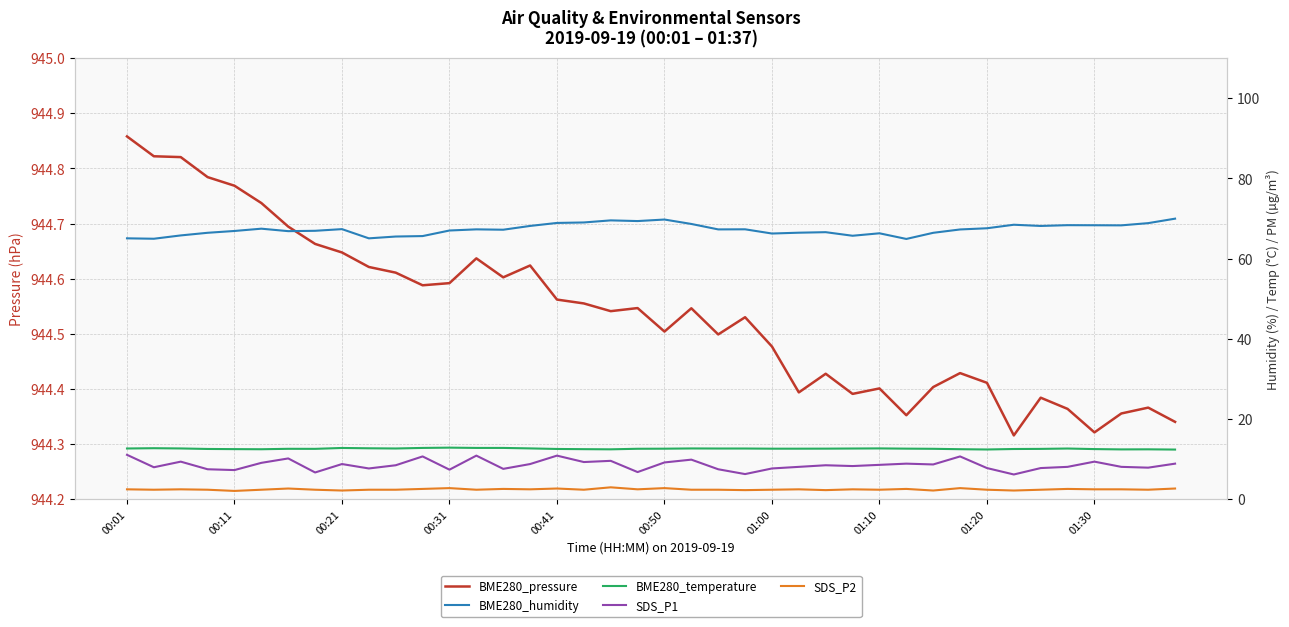

What is the difference between the maximum and minimum values in the SDS_P1 series?

4.9